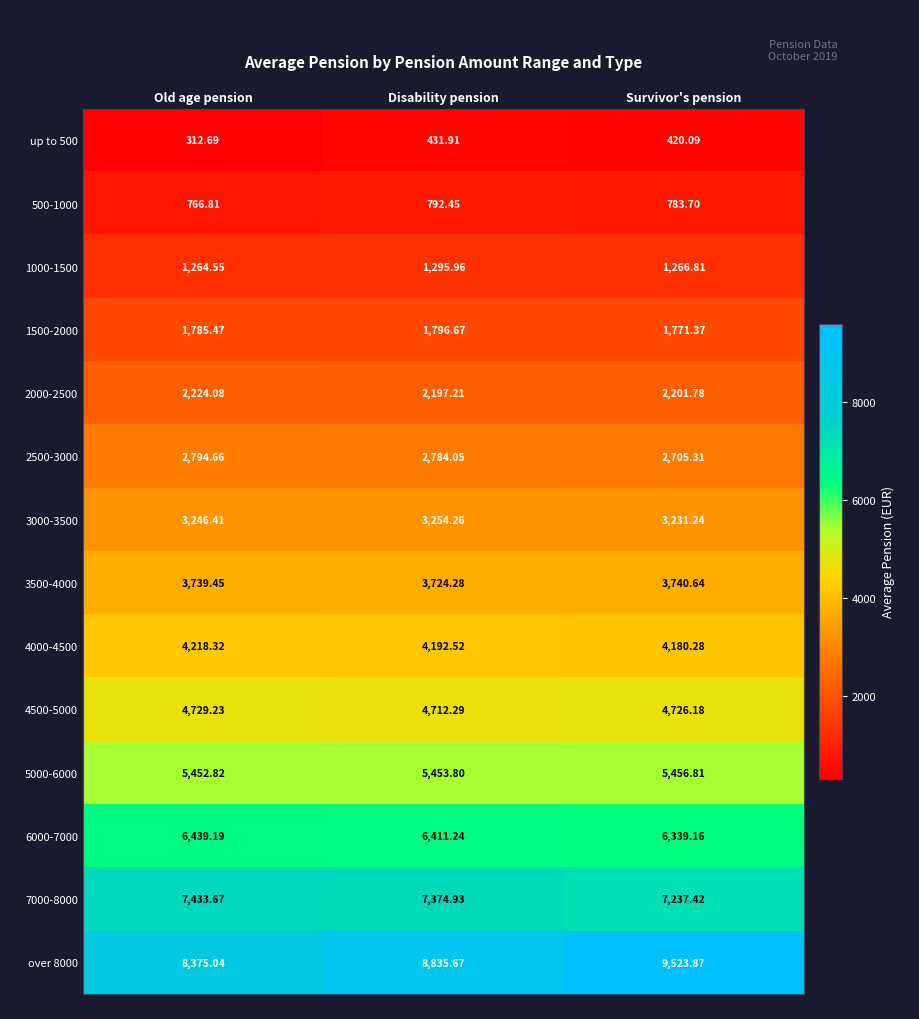

Rank the categories by 2000-2500 value from highest to lowest.

Old age pension, Survivor's pension, Disability pension